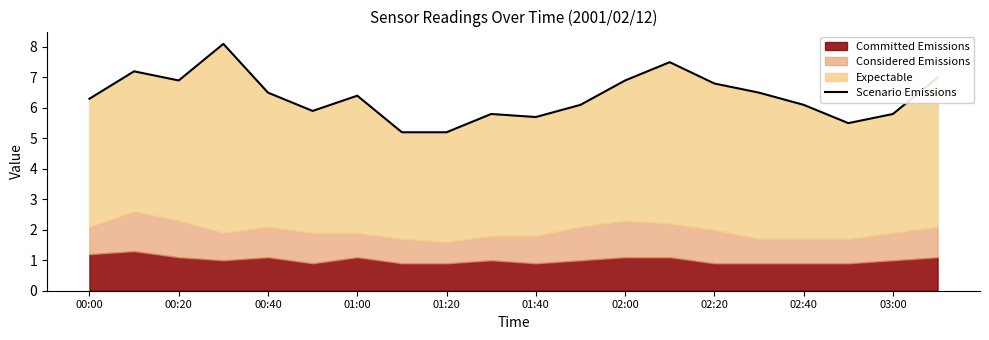

What is the maximum value shown in the chart?

8.1